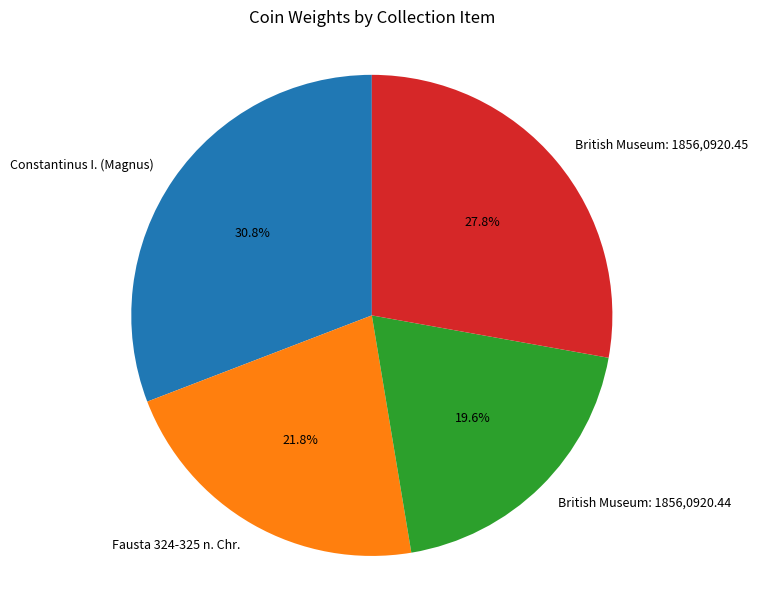

The Fausta 324-325 n. Chr. slice represents 14% of the pie. True or false?

False